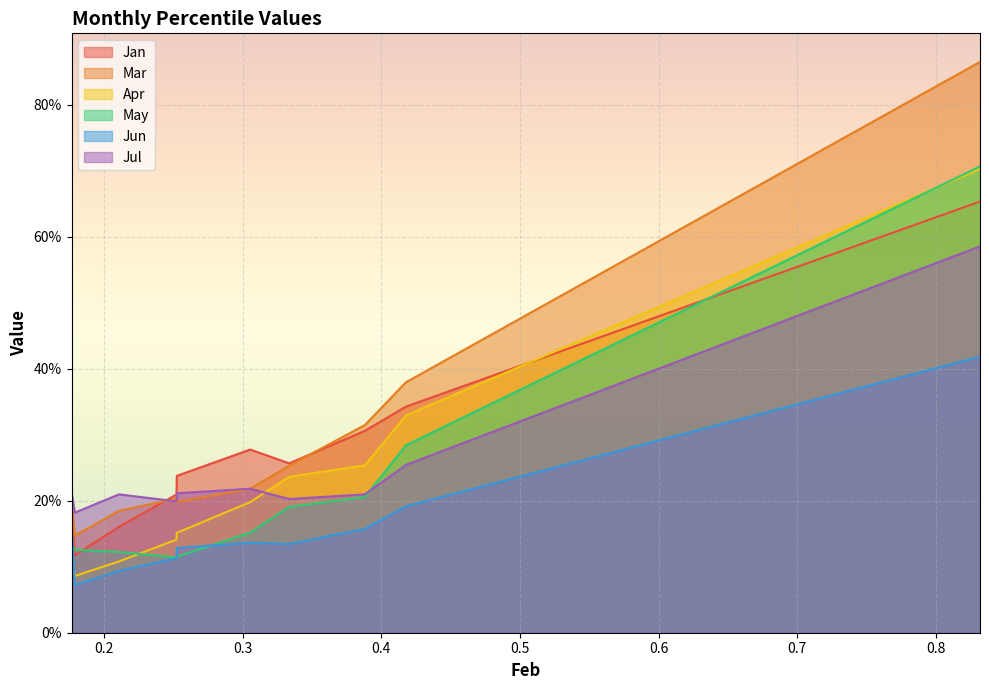

Count the Jun values in the range 0 to 1.

10